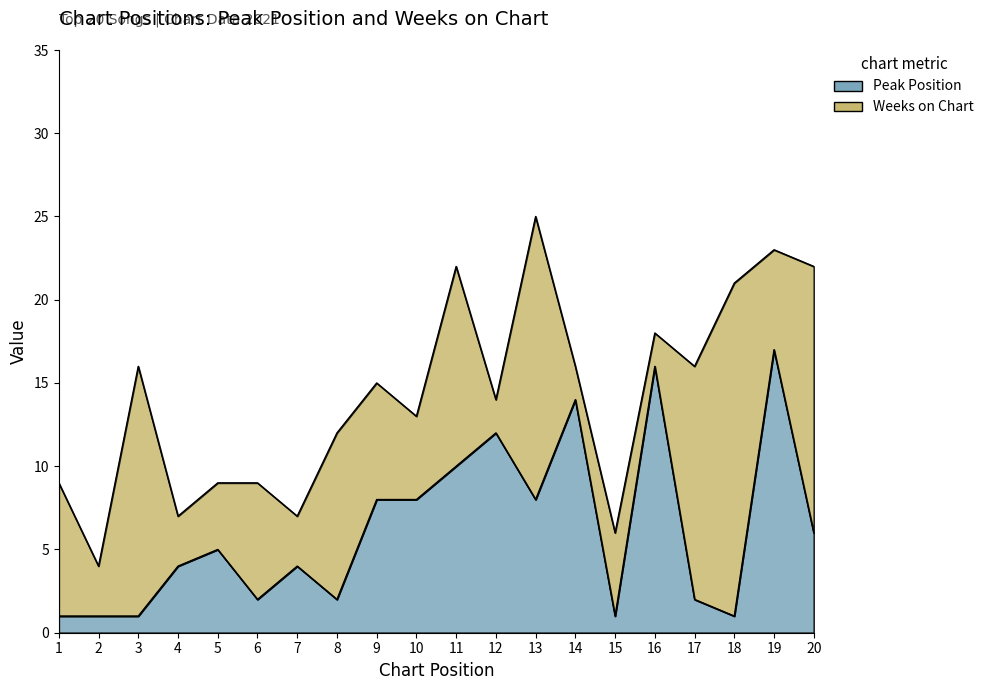

What is the ratio of the value at 18 to the value at 3?

1.0